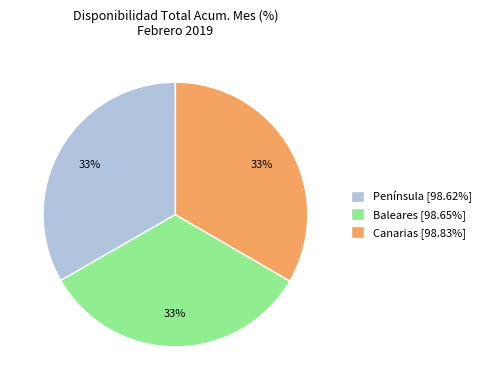

The Península slice represents 19% of the pie. True or false?

False